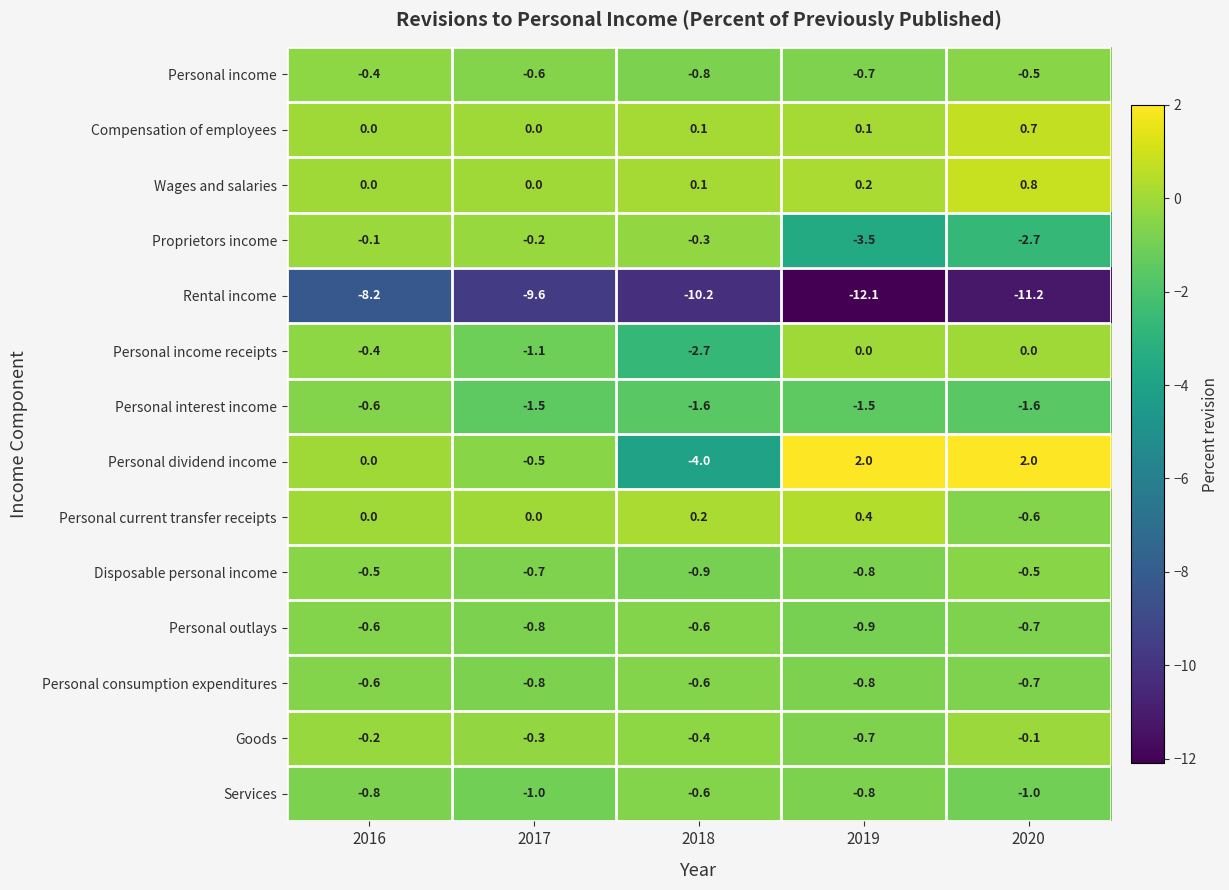

What is the spread (max minus min) of values at 2020?

13.2